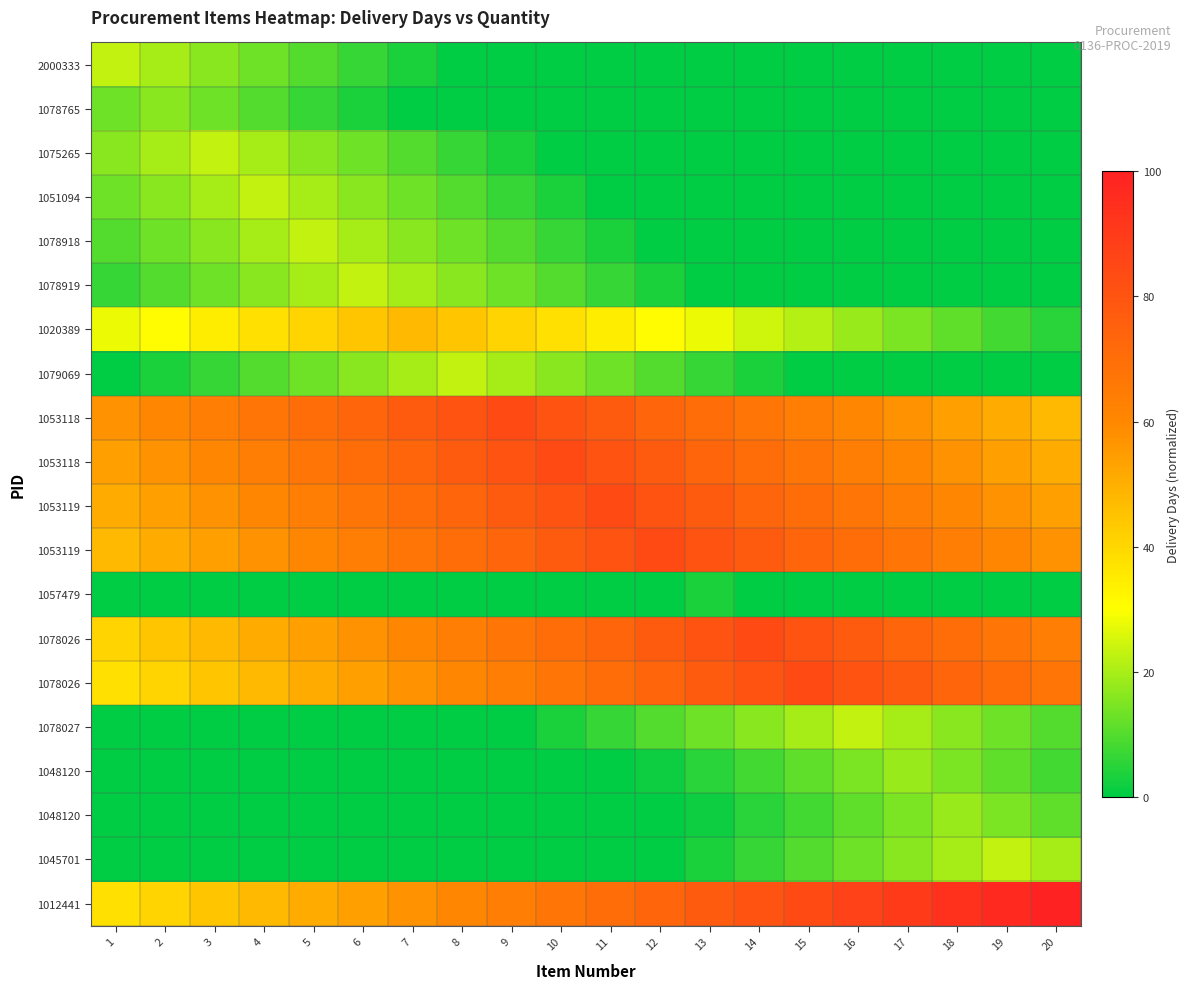

What is the total value across all series at 14?

596.7